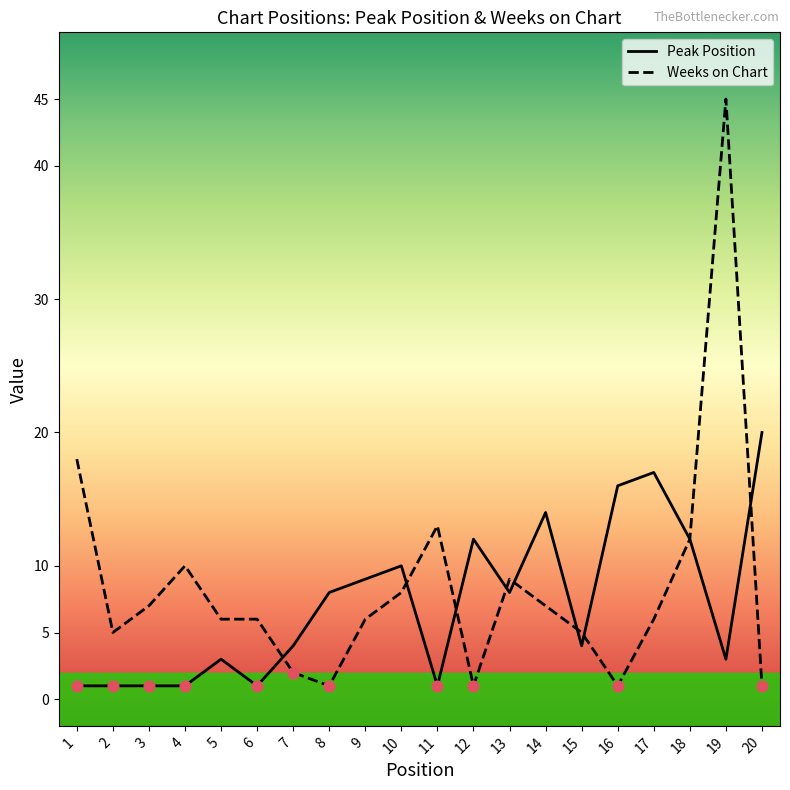

Which series contains the highest Y value?

Weeks on Chart